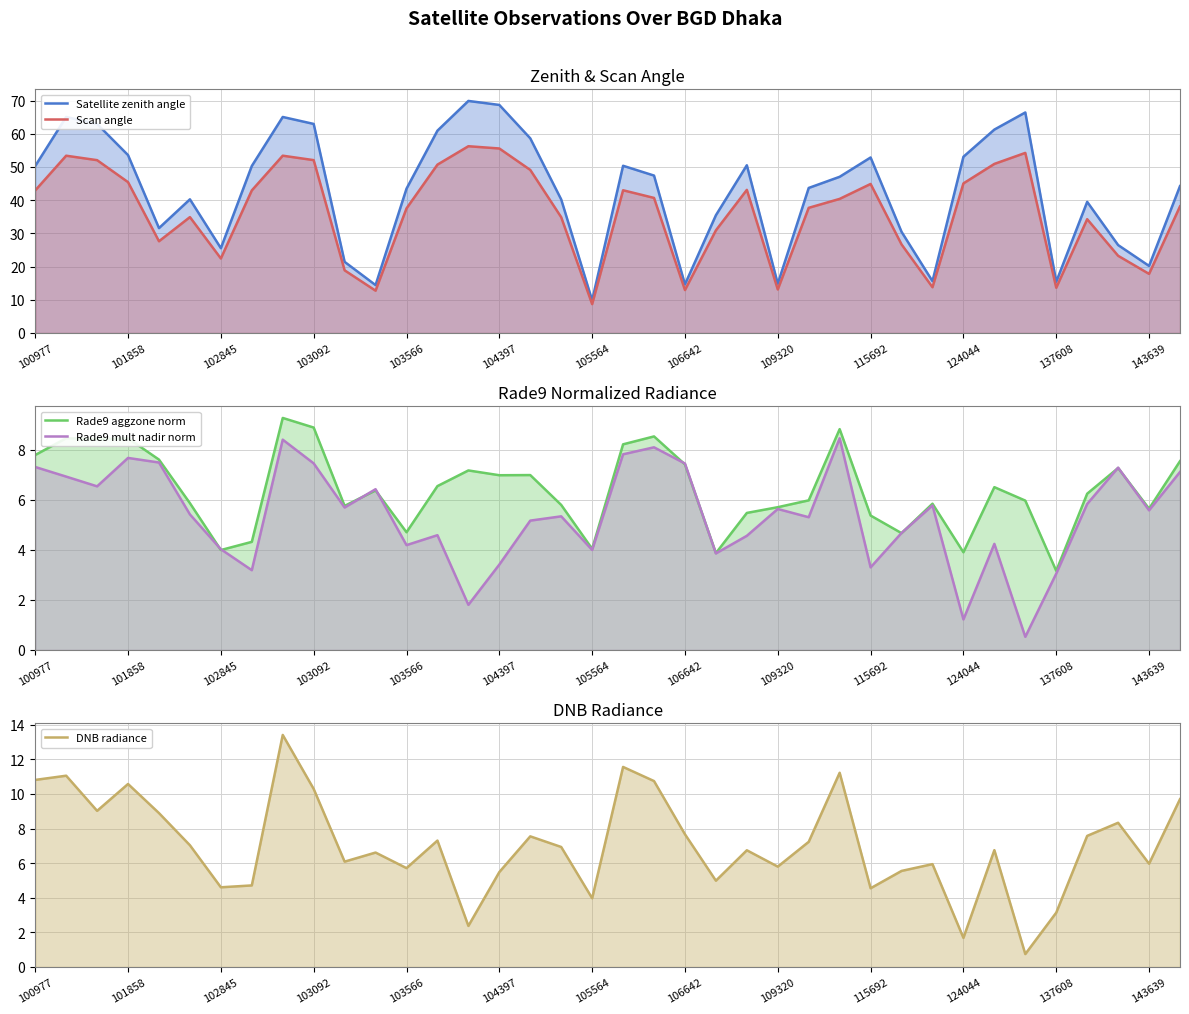

What is the sum of all DNB radiance values?

268.3